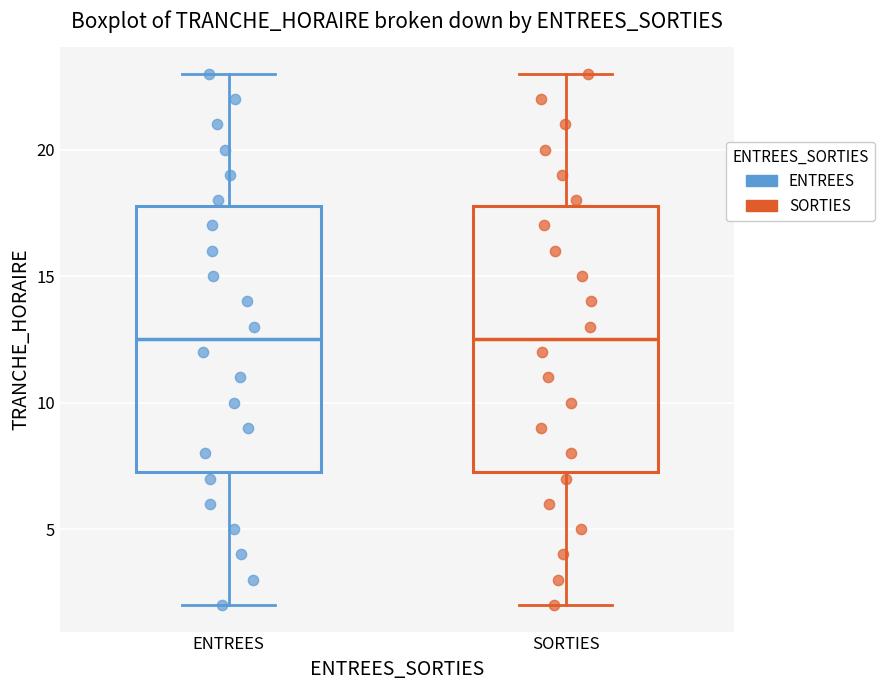

Reading left to right, transcribe this box plot: for each box, give where its median line is, the range the box spans, and where its two whiskers end, as read against the y-axis. The values are not printed on the chart, so give them approximately, as read against the axis.

ENTREES: median 12.5, box 7.5 to 18.0, whiskers 2.0 to 23.0
SORTIES: median 12.5, box 7.5 to 18.0, whiskers 2.0 to 23.0